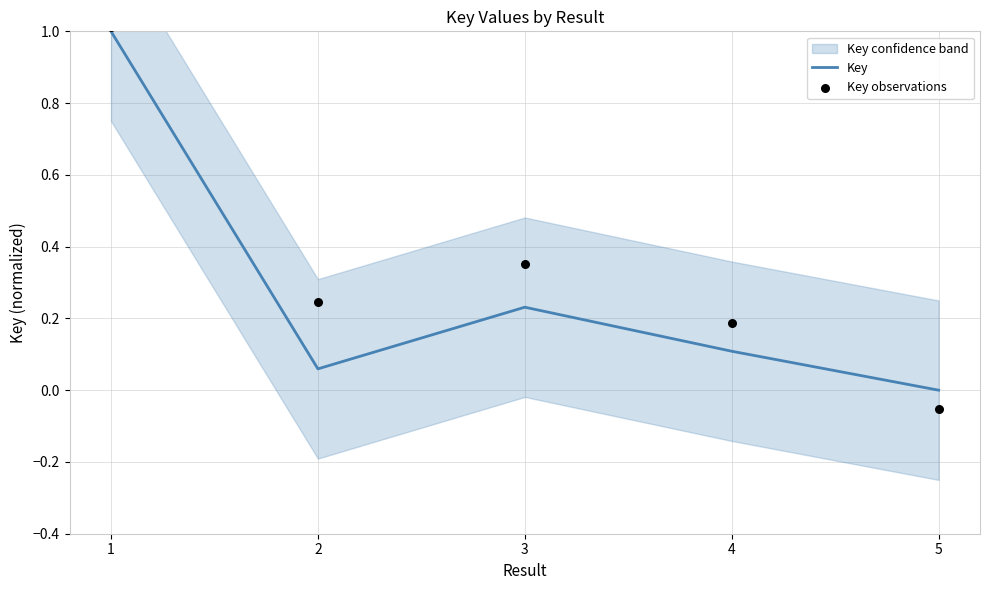

The Key series shows 0.1 at 4. True or false?

True